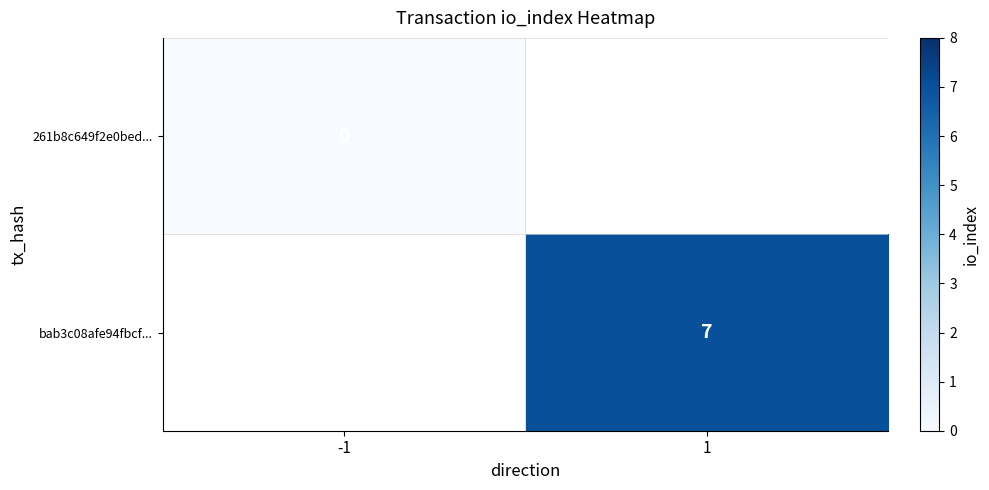

Is the value of bab3c08afe94fbcf... at 1 greater than the value of 261b8c649f2e0bed... at -1?

Yes